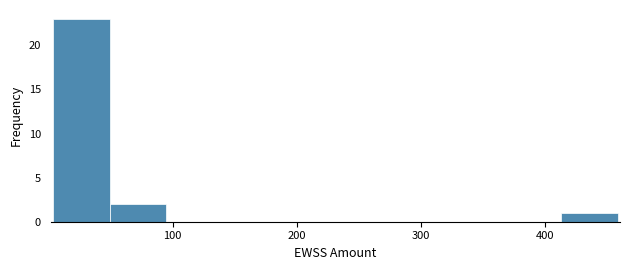

Which range on the x-axis has the tallest bar?

0 to 50